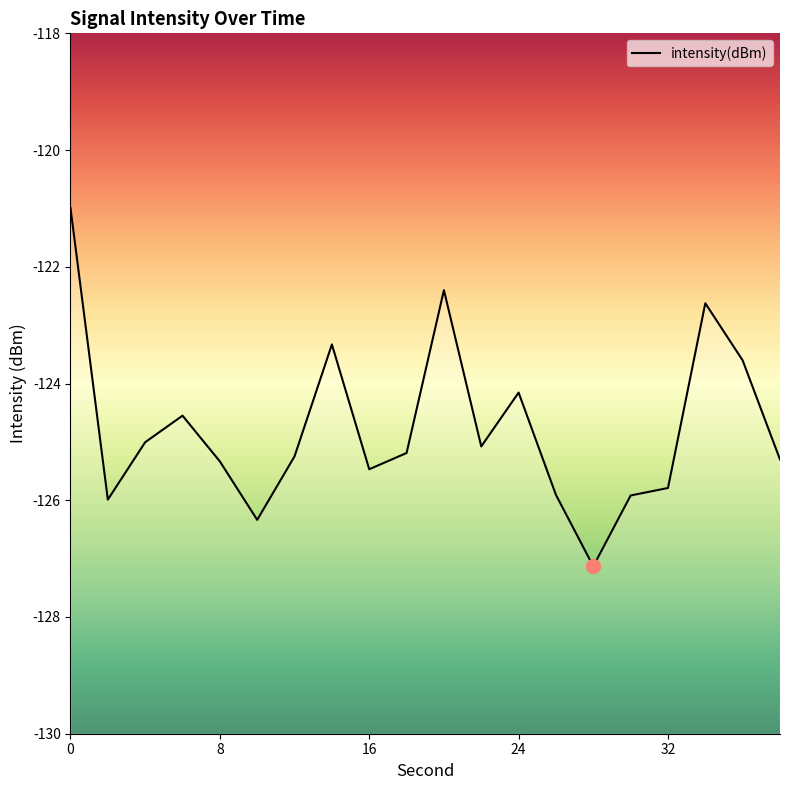

List the labels in order of value, largest first.

0, 20, 34, 14, 36, 24, 6, 4, 22, 18, 12, 38, 8, 16, 32, 26, 30, 2, 10, 28